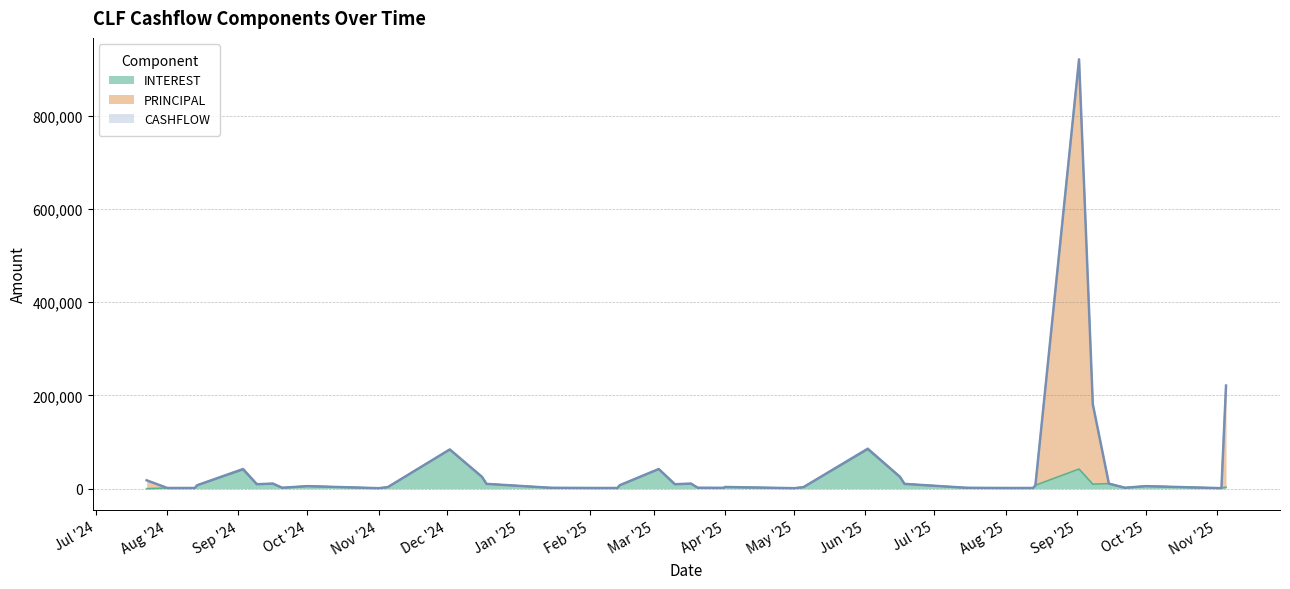

How many lines are shown in the chart?

3